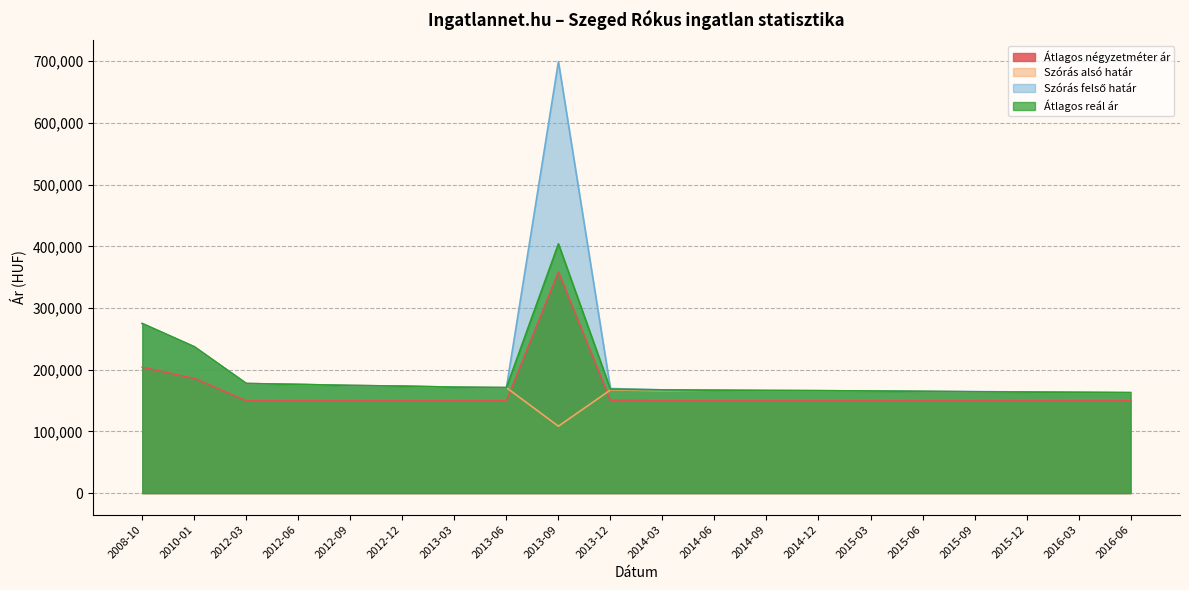

True or false: Átlagos négyzetméter ár and Szórás felső határ intersect in this chart.

False